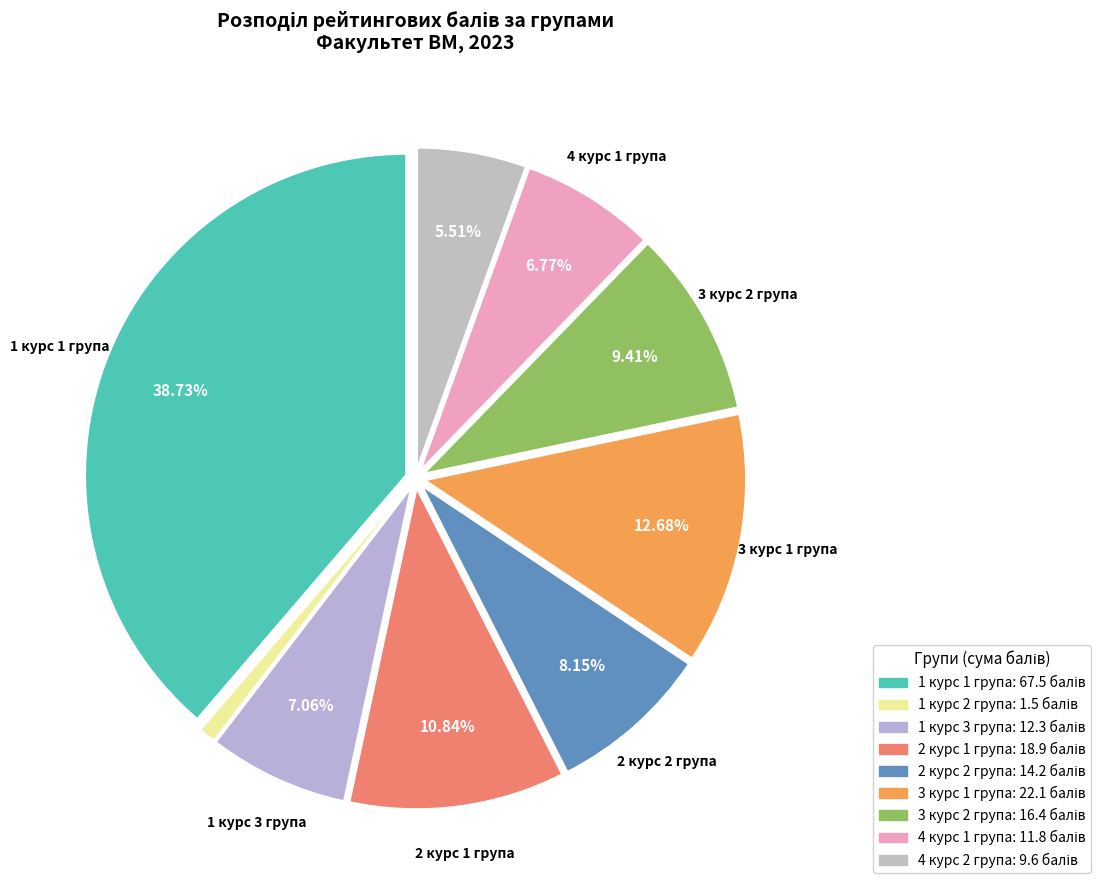

How many slices are in this pie chart?

9